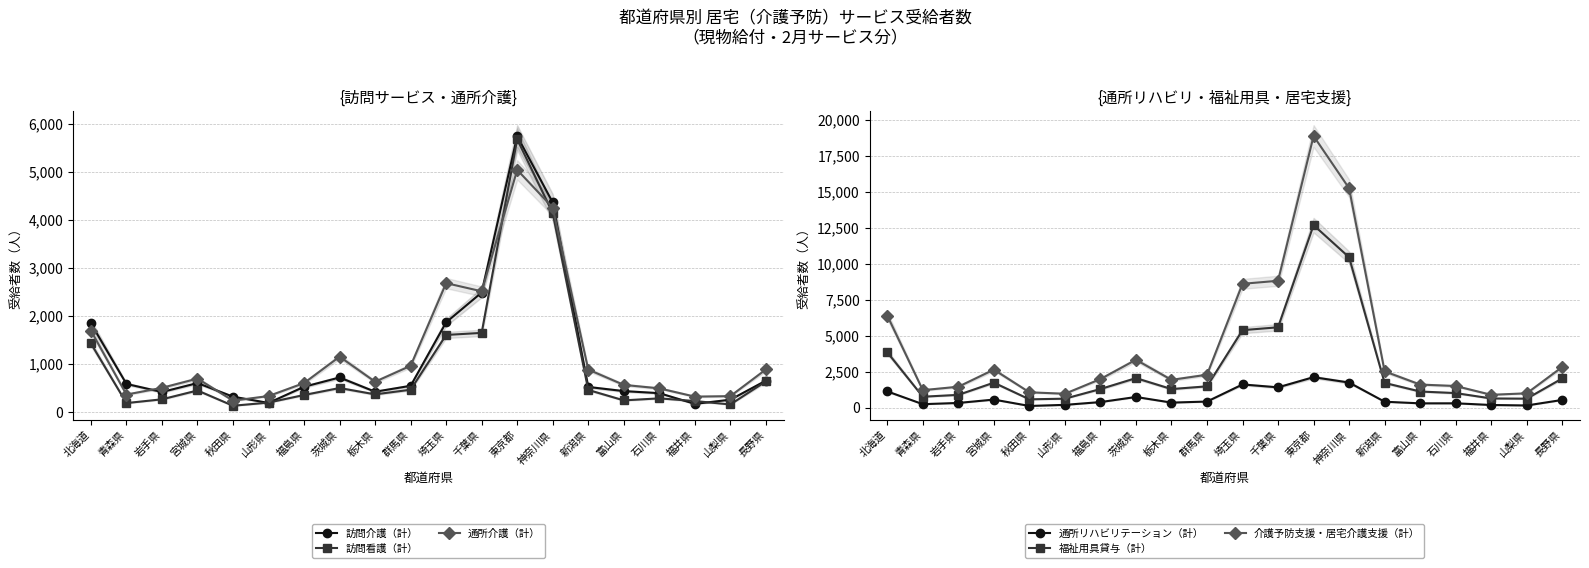

Which series has the largest range (max minus min)?

介護予防支援・居宅介護支援（計）